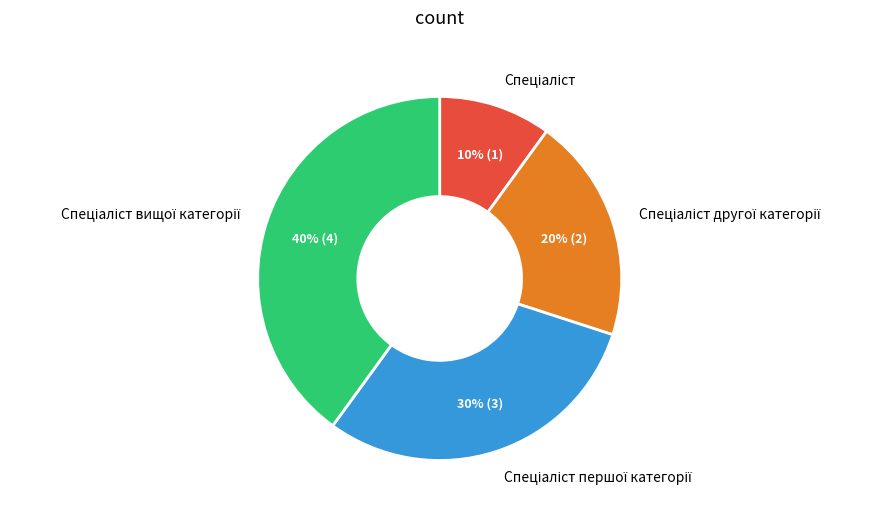

To the nearest percent, what is the difference between the largest and smallest slice percentages?

30%